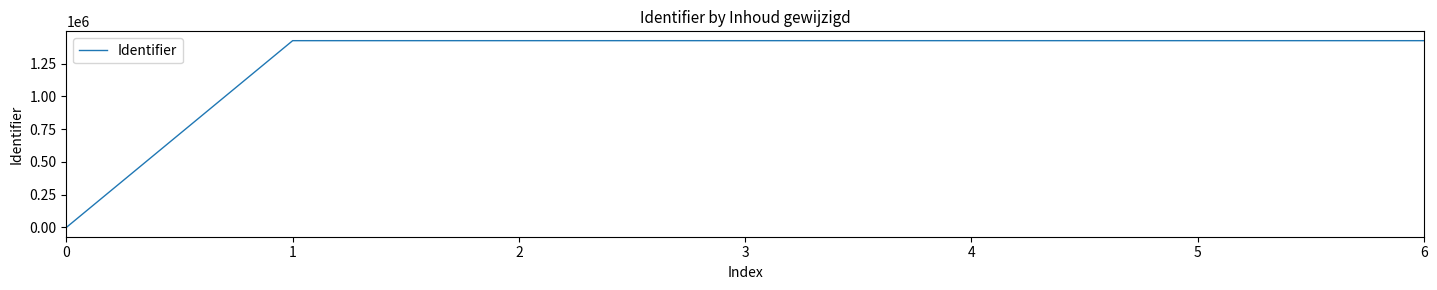

Is this an area chart (filled region under the line)?

No